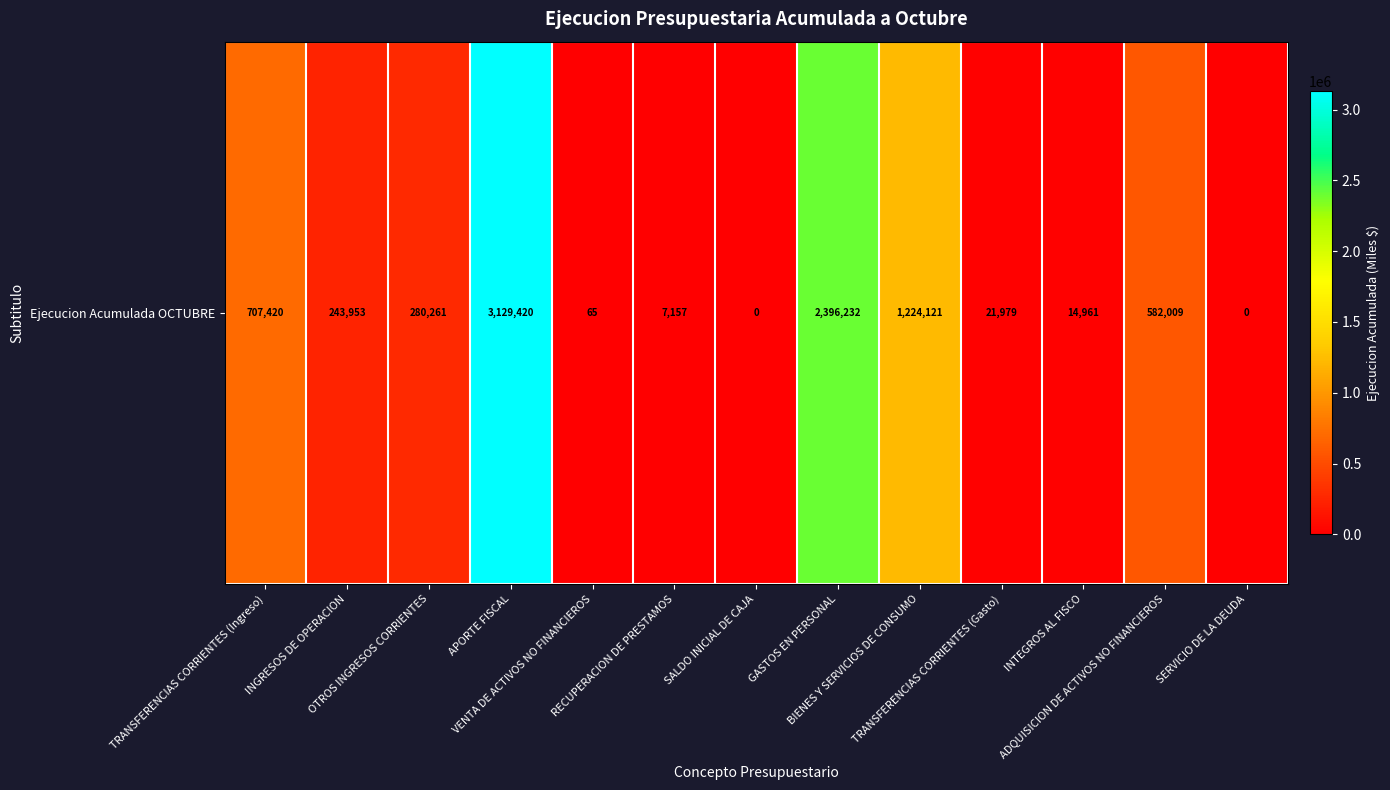

What is the ratio of the value at GASTOS EN PERSONAL to the value at INGRESOS DE OPERACION?

9.8